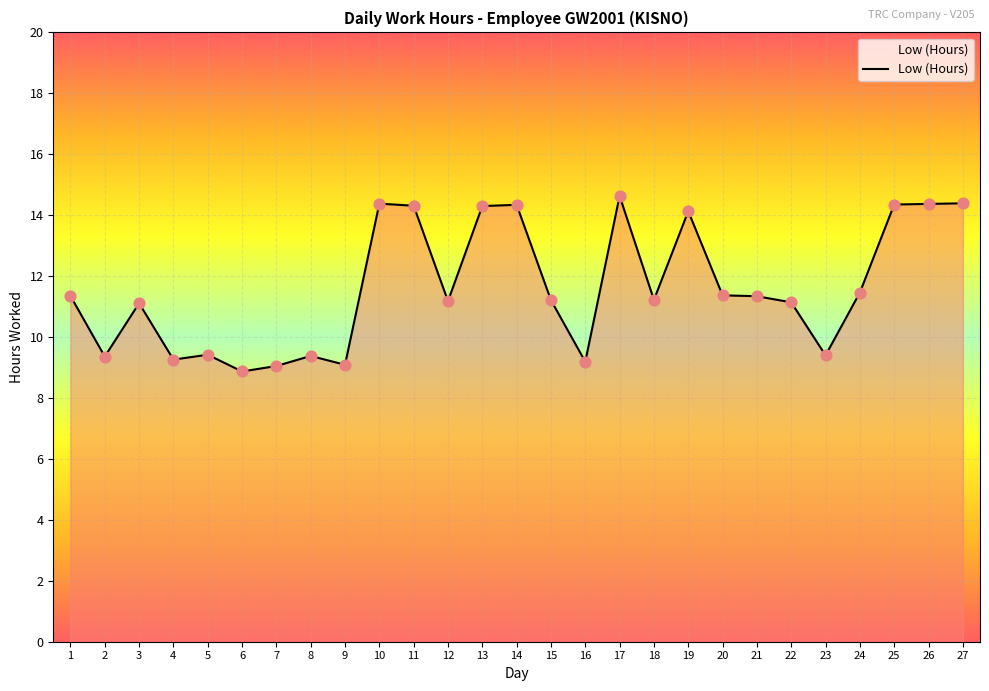

What is the change in value from 11 to 18?

-3.1